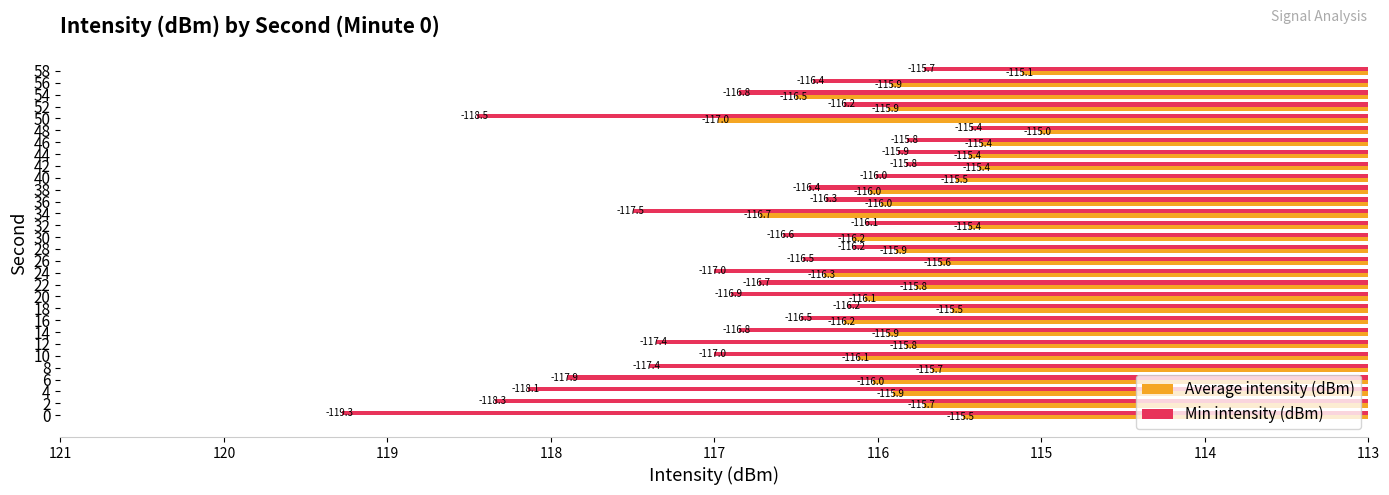

What are all the series names shown in the legend?

Average intensity (dBm), Min intensity (dBm)